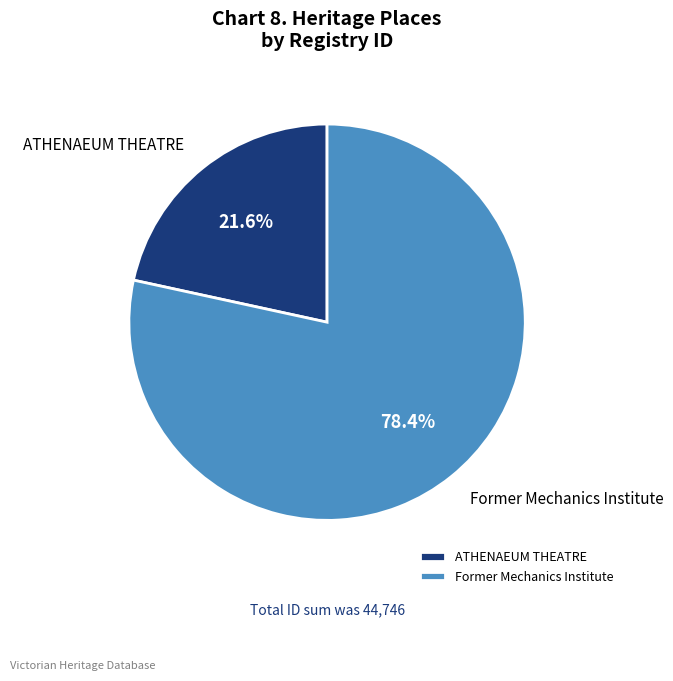

Which slice is the largest?

Former Mechanics Institute